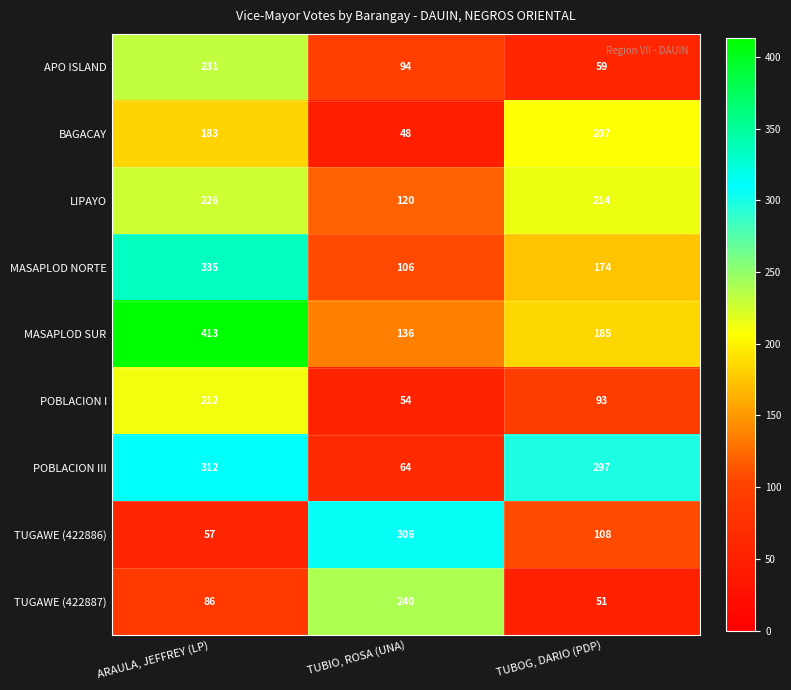

Reading left to right, what are all the values shown in this chart?

APO ISLAND: ARAULA, JEFFREY (LP)=231	TUBIO, ROSA (UNA)=94	TUBOG, DARIO (PDP)=59
BAGACAY: ARAULA, JEFFREY (LP)=183	TUBIO, ROSA (UNA)=48	TUBOG, DARIO (PDP)=207
LIPAYO: ARAULA, JEFFREY (LP)=226	TUBIO, ROSA (UNA)=120	TUBOG, DARIO (PDP)=214
MASAPLOD NORTE: ARAULA, JEFFREY (LP)=335	TUBIO, ROSA (UNA)=106	TUBOG, DARIO (PDP)=174
MASAPLOD SUR: ARAULA, JEFFREY (LP)=413	TUBIO, ROSA (UNA)=136	TUBOG, DARIO (PDP)=185
POBLACION I: ARAULA, JEFFREY (LP)=212	TUBIO, ROSA (UNA)=54	TUBOG, DARIO (PDP)=93
POBLACION III: ARAULA, JEFFREY (LP)=312	TUBIO, ROSA (UNA)=64	TUBOG, DARIO (PDP)=297
TUGAWE (422886): ARAULA, JEFFREY (LP)=57	TUBIO, ROSA (UNA)=306	TUBOG, DARIO (PDP)=108
TUGAWE (422887): ARAULA, JEFFREY (LP)=86	TUBIO, ROSA (UNA)=240	TUBOG, DARIO (PDP)=51